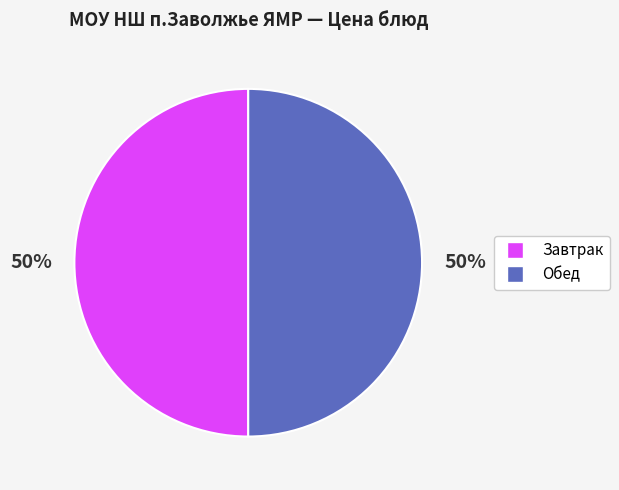

How many slices are in this pie chart?

2